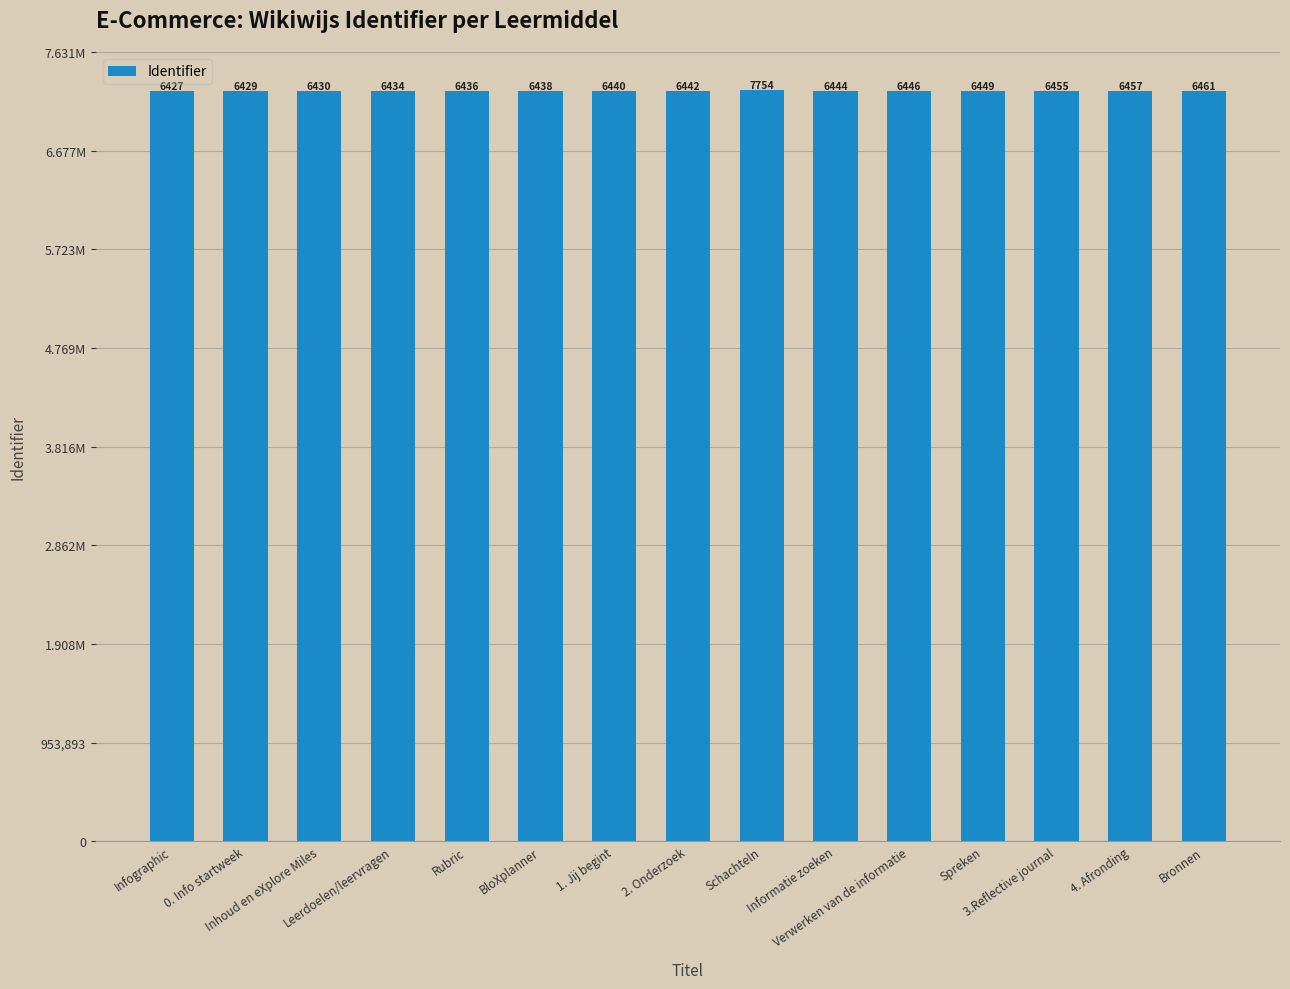

Does the chart contain any negative values?

No